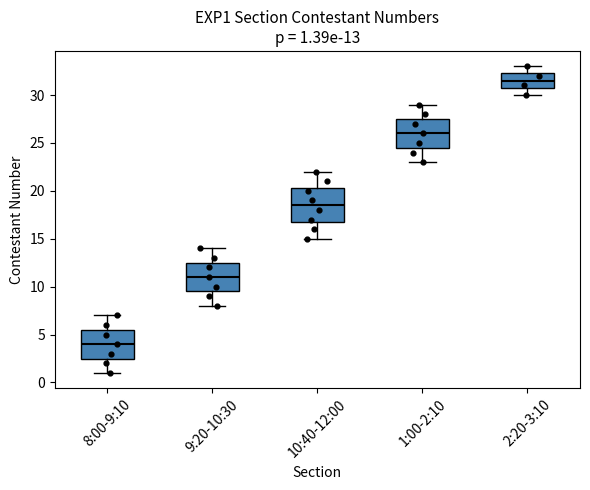

Comparing the boxes themselves (not the whiskers), which one is the tallest?

10:40-12:00